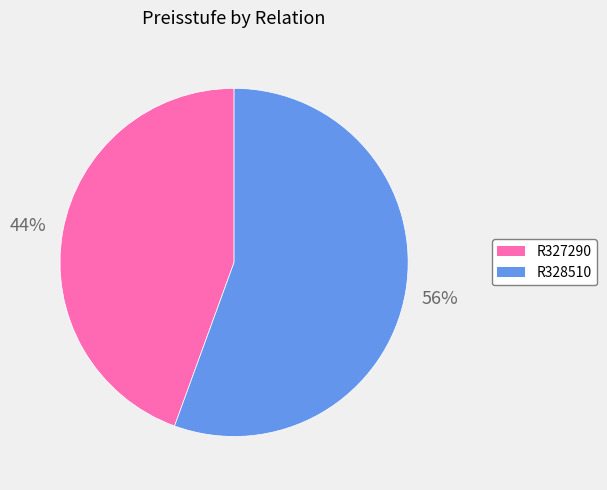

How many segments does this pie chart have?

2